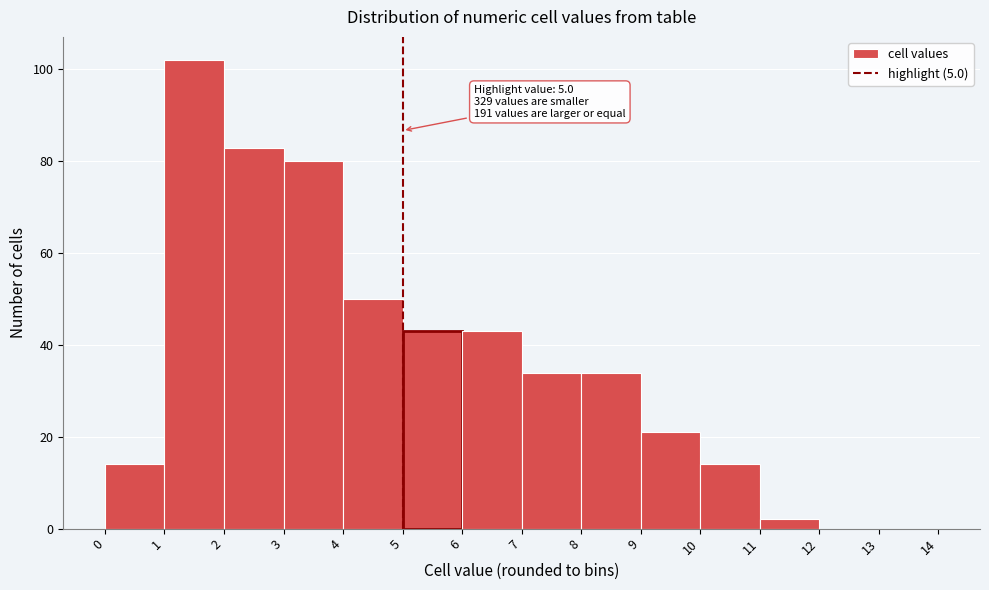

Which range on the x-axis has the tallest bar?

1 to 2